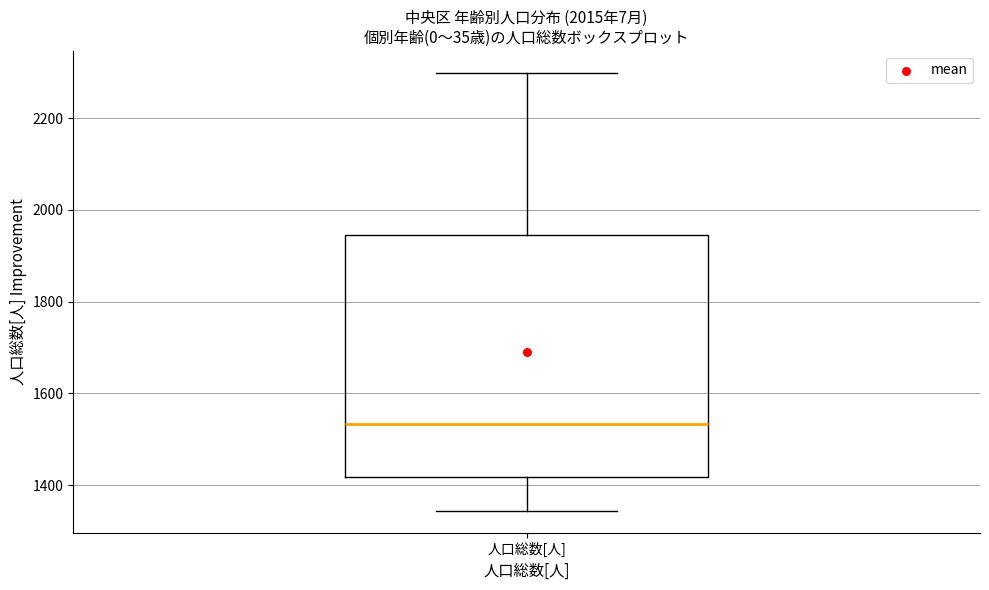

Transcribe this box plot: give where the median line is, the range the box spans, and where the two whiskers end, as read against the y-axis. The values are not printed on the chart, so give them approximately, as read against the axis.

median 1540, box 1420 to 1940, whiskers 1340 to 2300